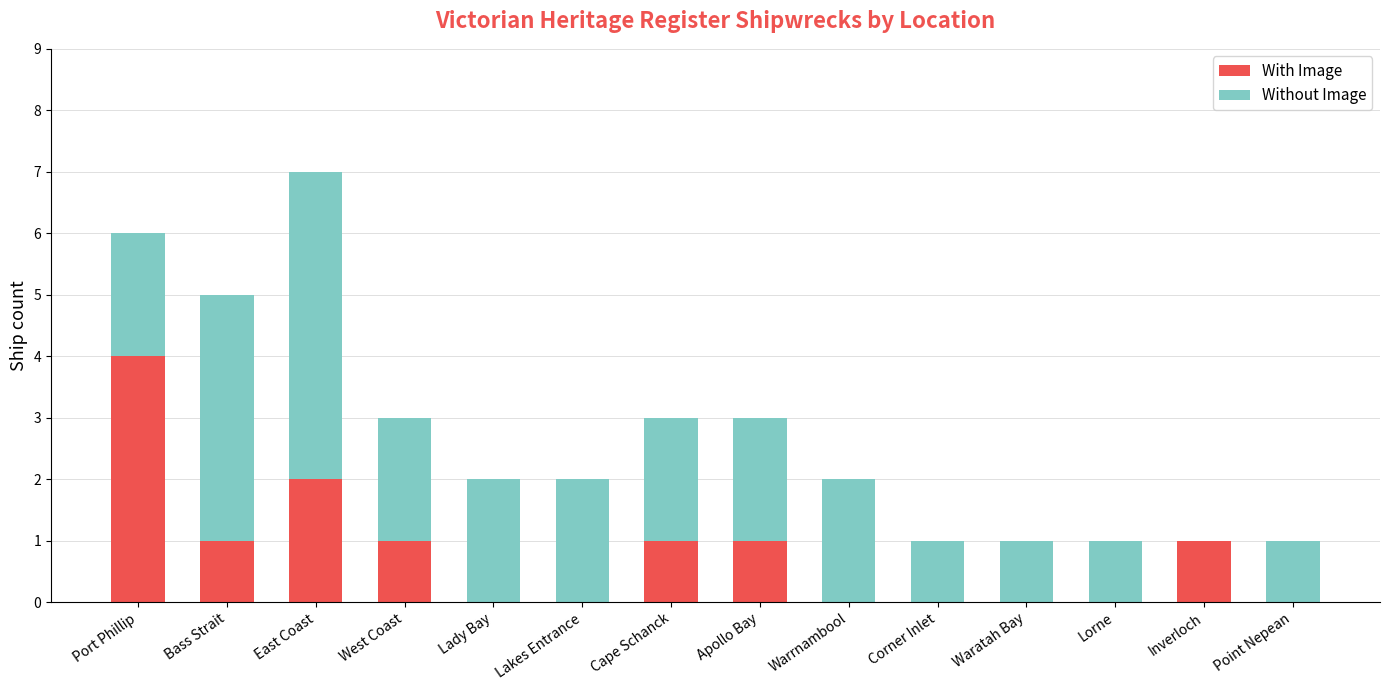

Are the bars horizontal?

No